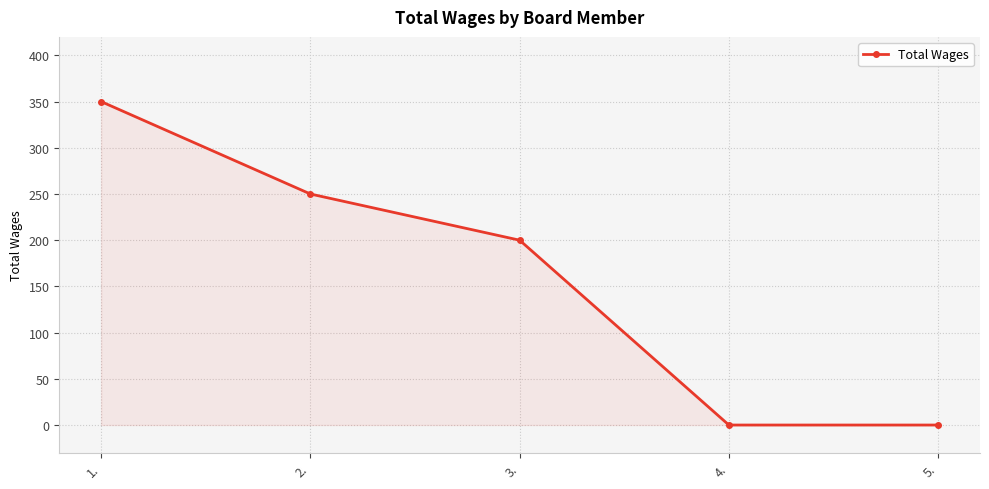

The chart shows a value of 120 at 3.. True or false?

False